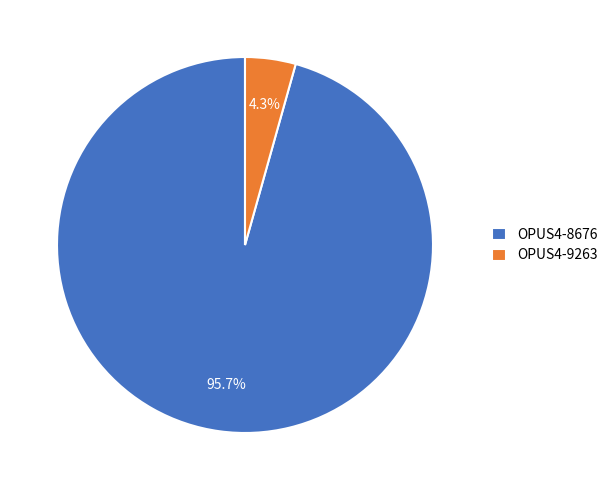

What percentage is the OPUS4-9263 slice, to the nearest percent?

4%